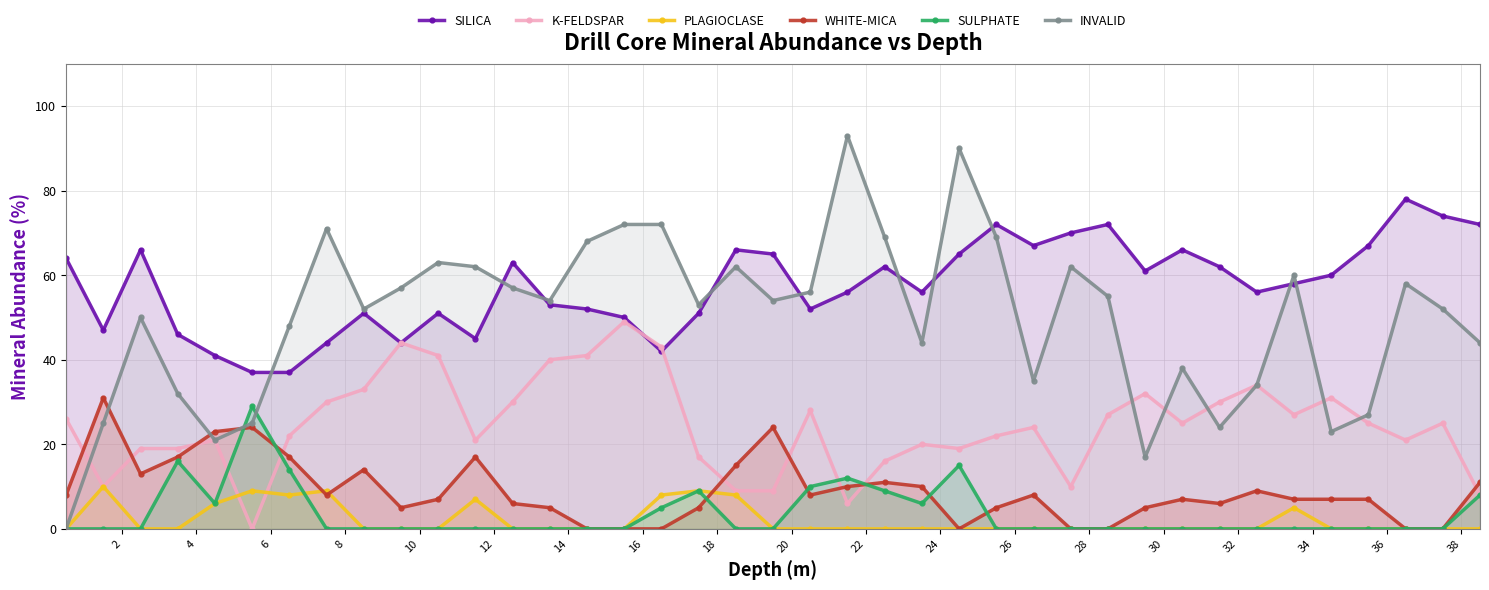

True or false: SILICA has more than 2 points higher than both neighbors.

True